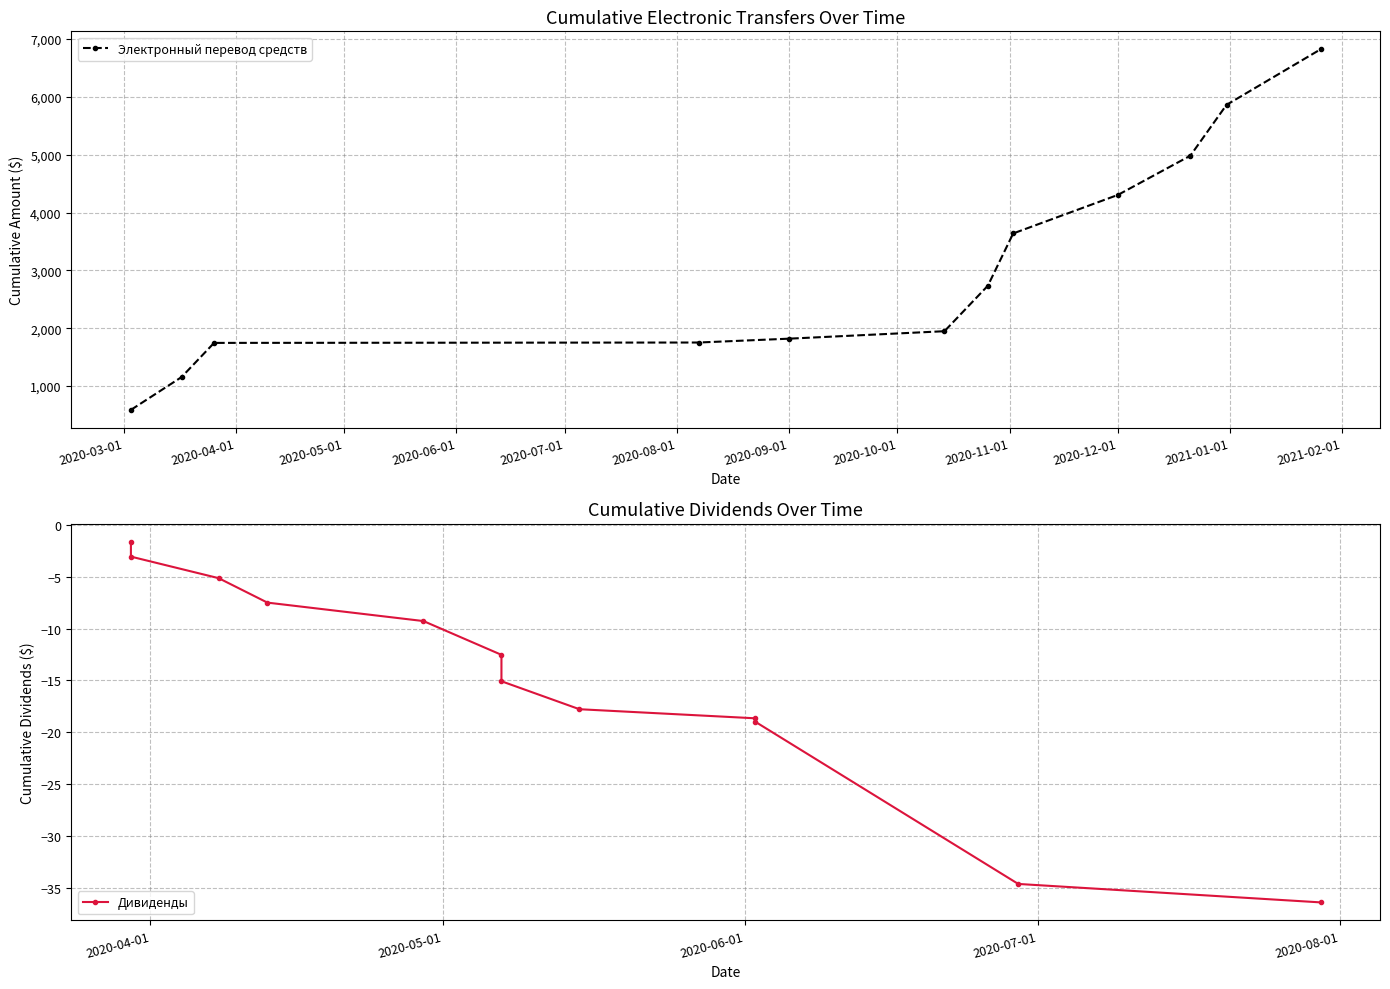

What is the highest value of the Электронный перевод средств series?

6820.6